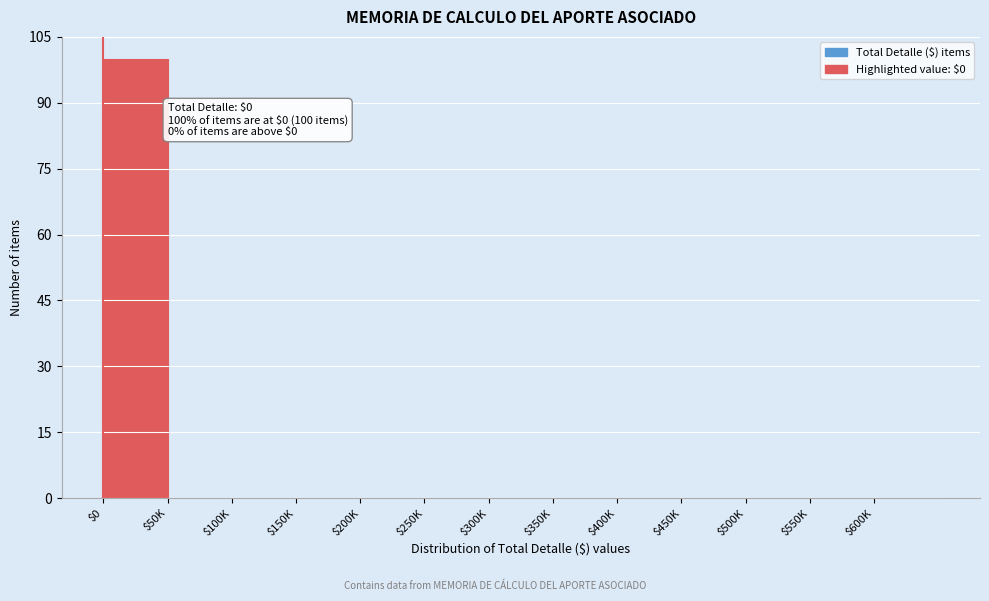

Which category has the highest value across all series?

$0